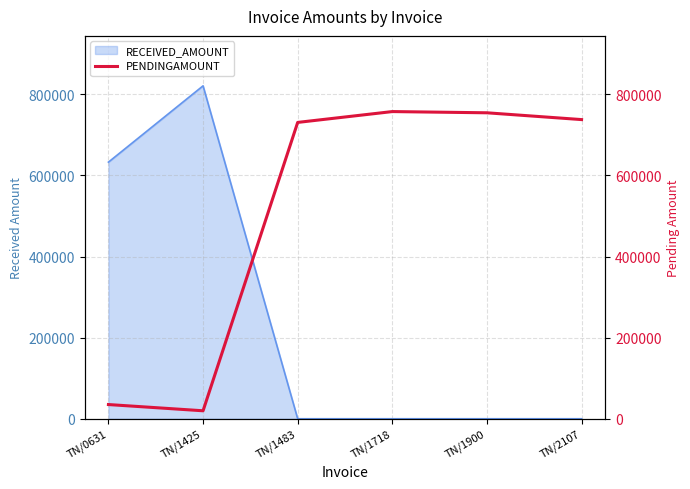

Rank the categories by value from lowest to highest.

TN/1425, TN/0631, TN/1483, TN/2107, TN/1900, TN/1718